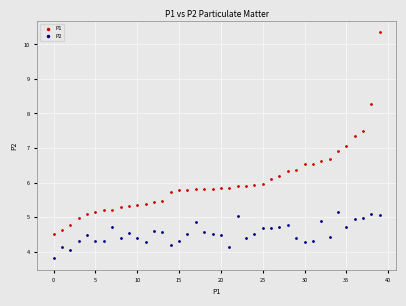

What are all the series names shown in the legend?

P1, P2